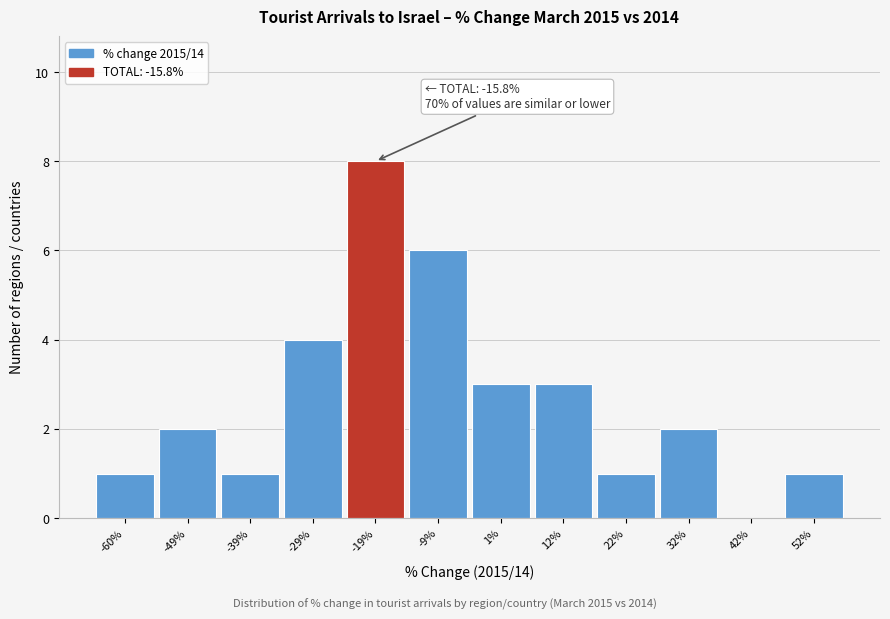

Reading right to left, list all the values displayed in this chart.

52%=1	42%=0	32%=2	22%=1	12%=3	1%=3	-9%=6	-19%=8	-29%=4	-39%=1	-49%=2	-60%=1